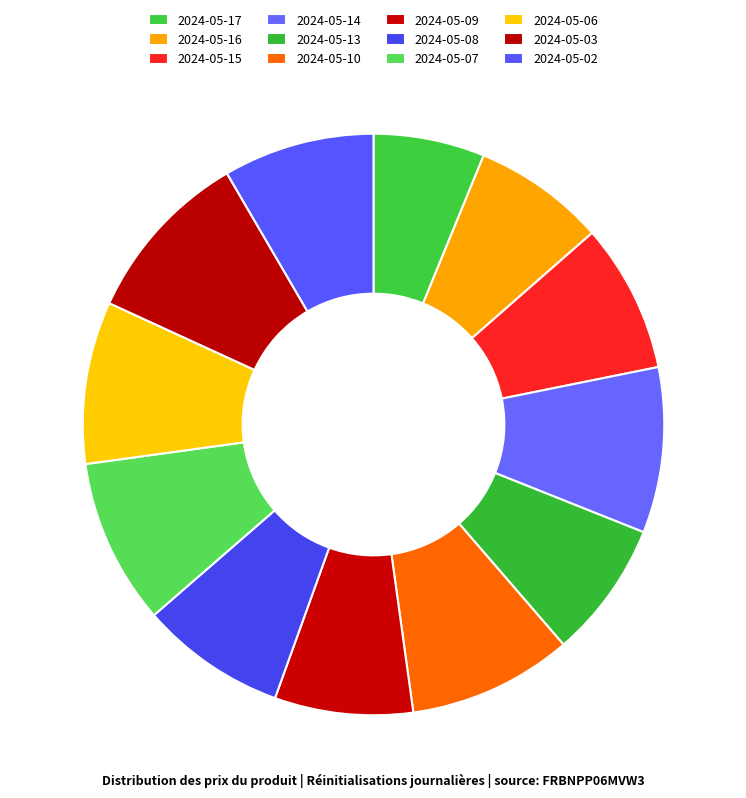

How many slices are in this pie chart?

12